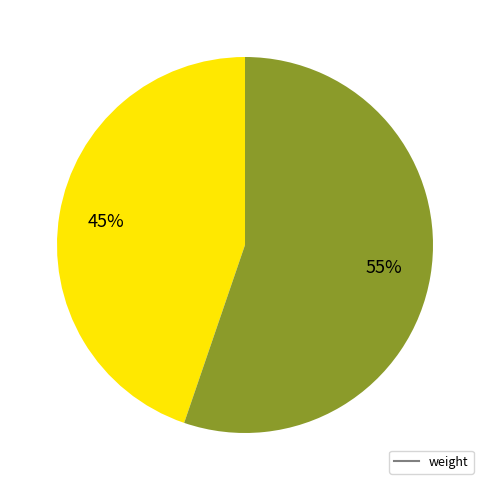

To the nearest percent, what is the average slice percentage?

50%